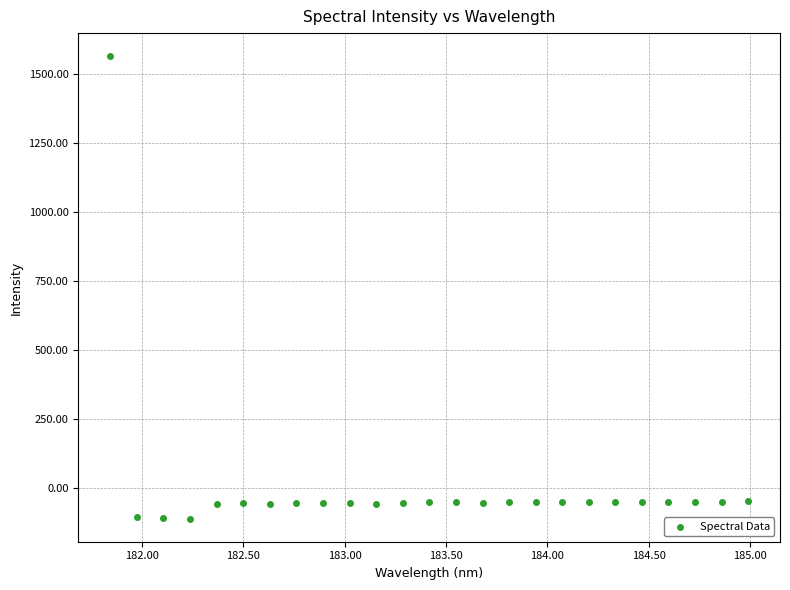

What is the range of X values (max minus min)?

3.1